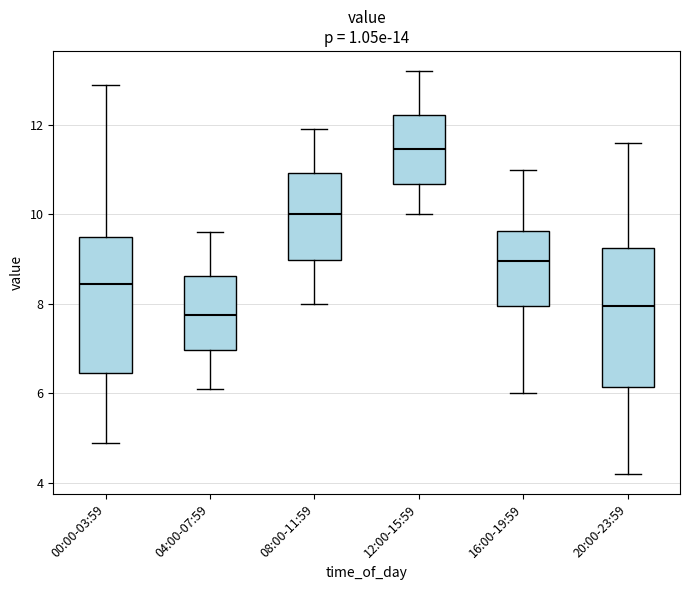

Which box's median line is the highest?

12:00-15:59